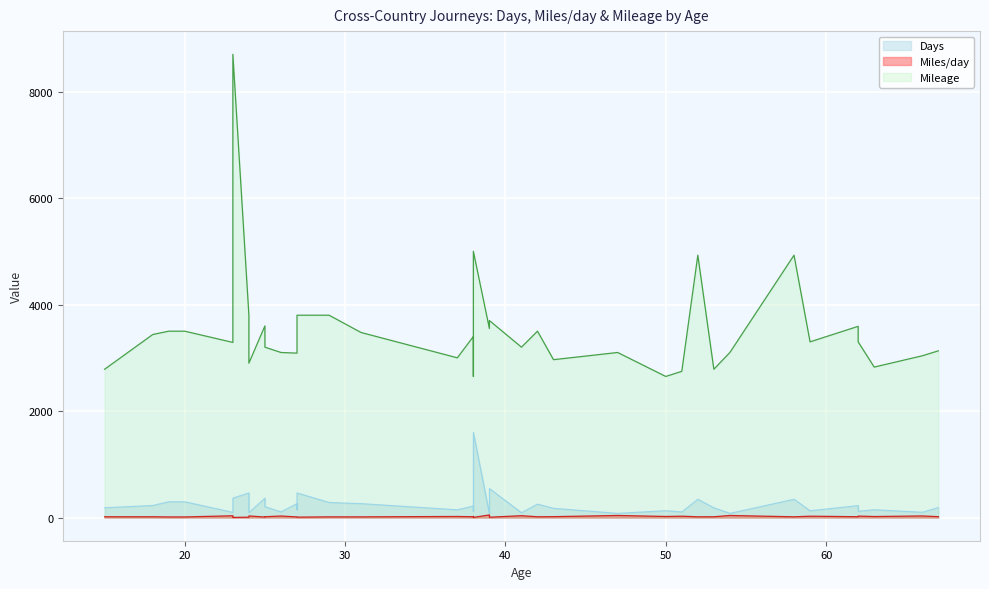

What are all the series names shown in the legend?

Days, Miles/day, Mileage